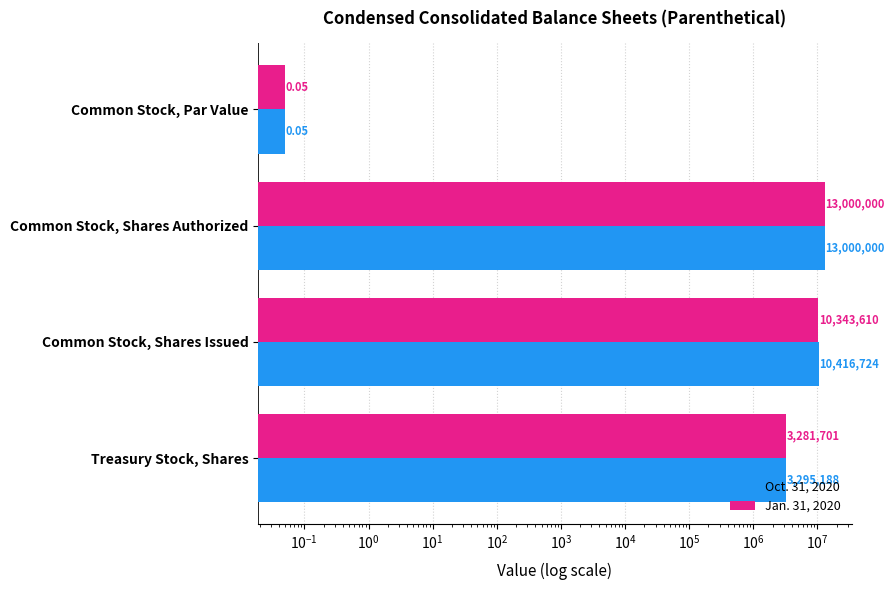

Rank the series at Common Stock, Shares Authorized from highest to lowest value.

Oct. 31, 2020, Jan. 31, 2020